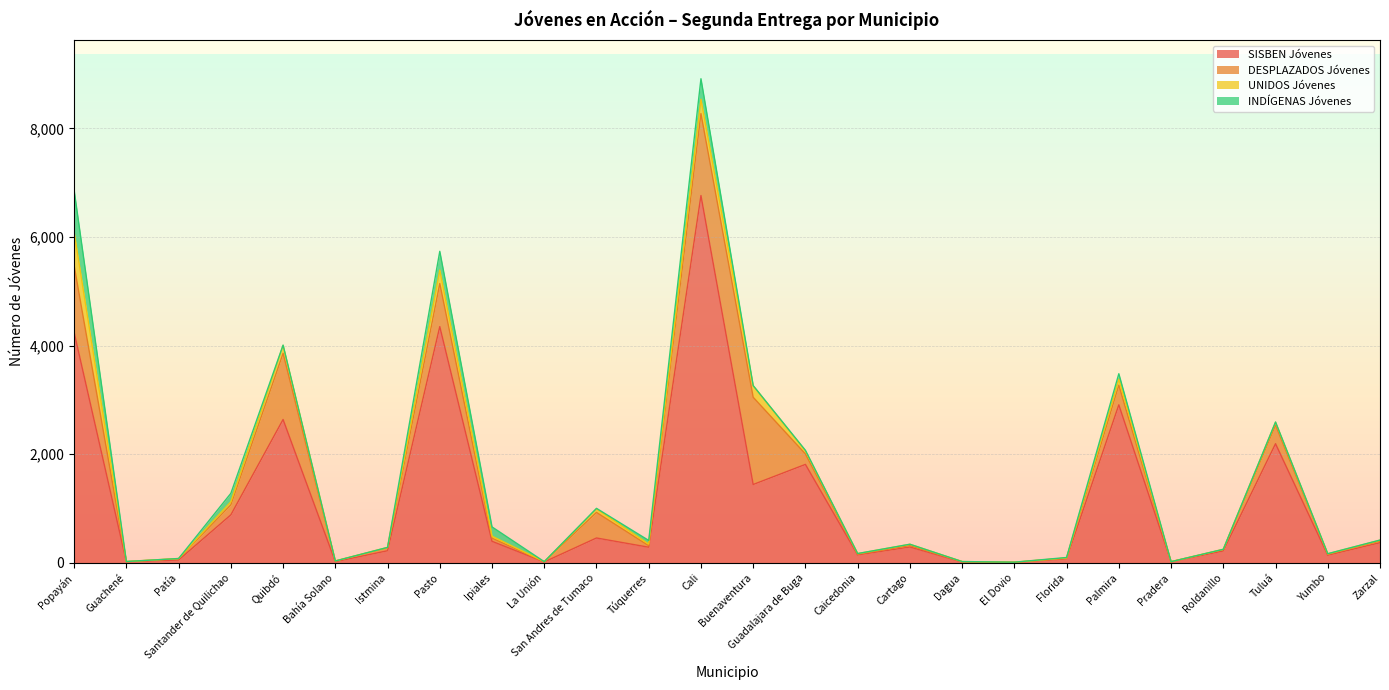

How many interior local peaks does the SISBEN Jóvenes series have?

8